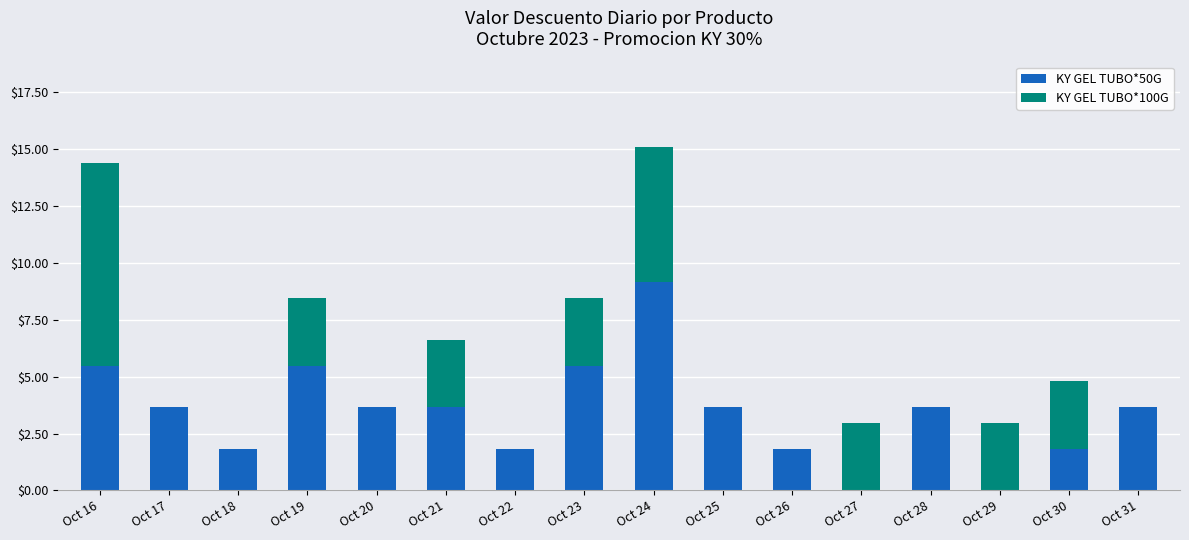

What is the total value across all series at Oct 22?

1.8